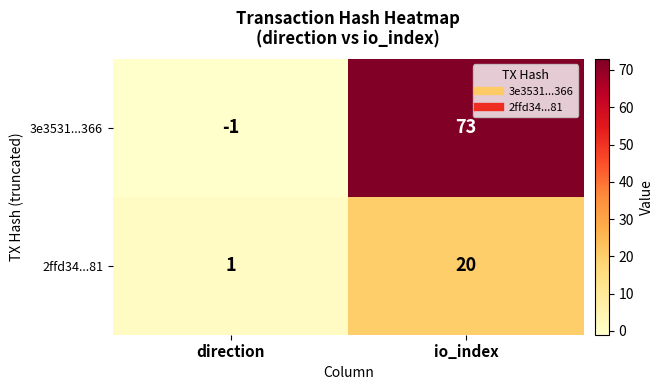

What is the minimum value shown in the chart?

-1